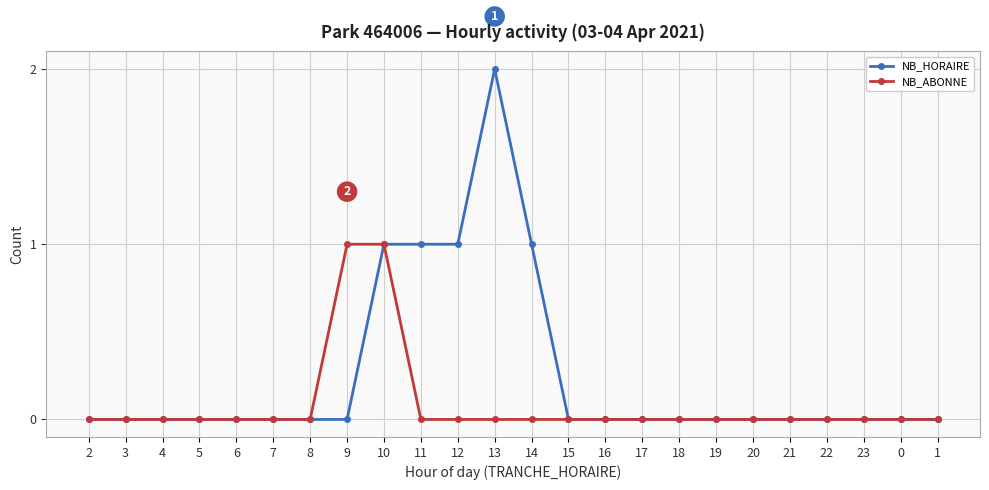

Which series has the largest total across all categories?

NB_HORAIRE